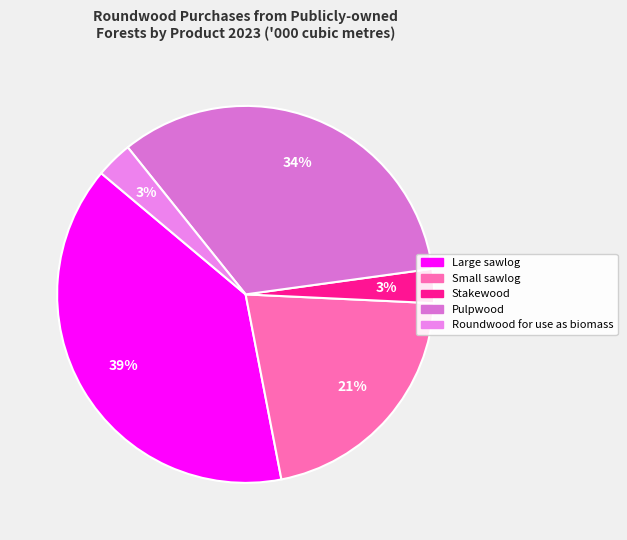

To the nearest percent, what is the difference between the largest and smallest slice percentages?

36%